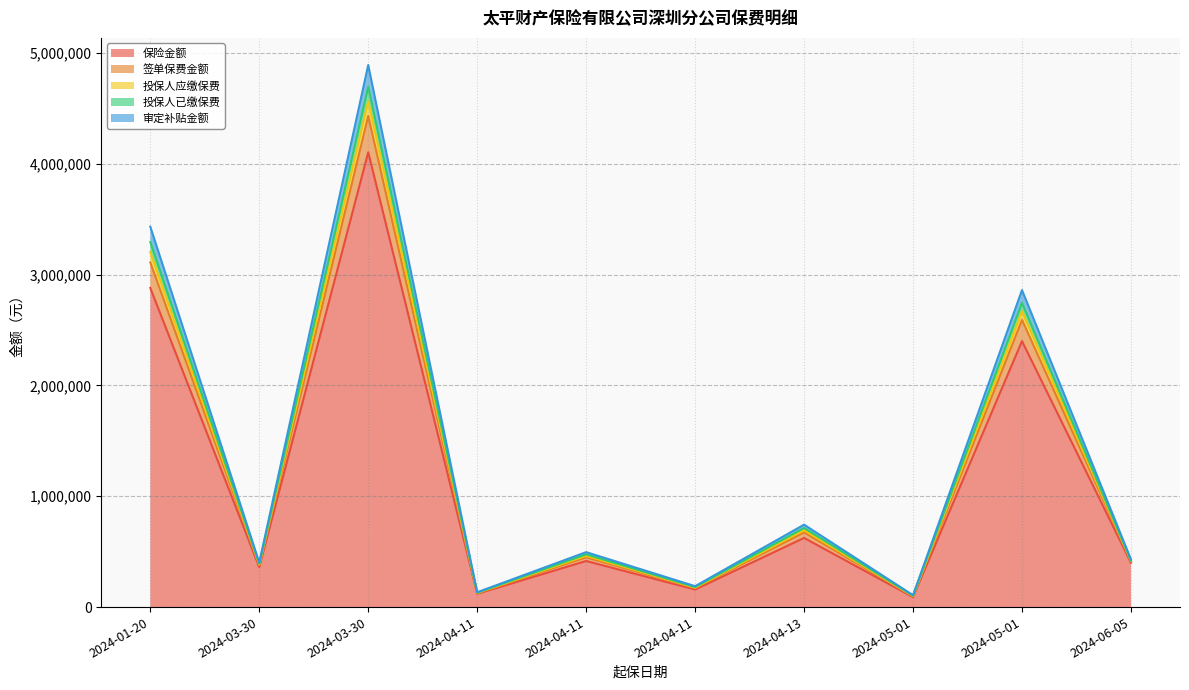

Where is the first local minimum for 签单保费金额?

2024-03-30